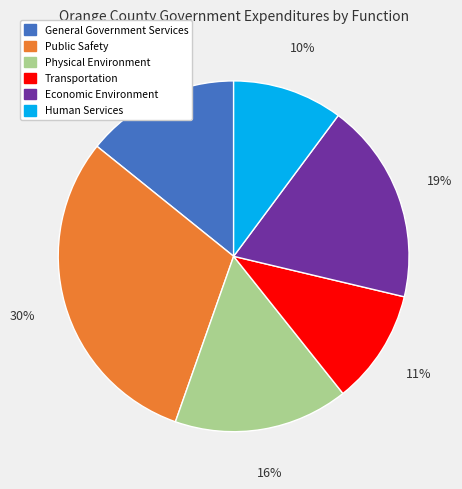

Is it true that Human Services is 2% of the pie?

False